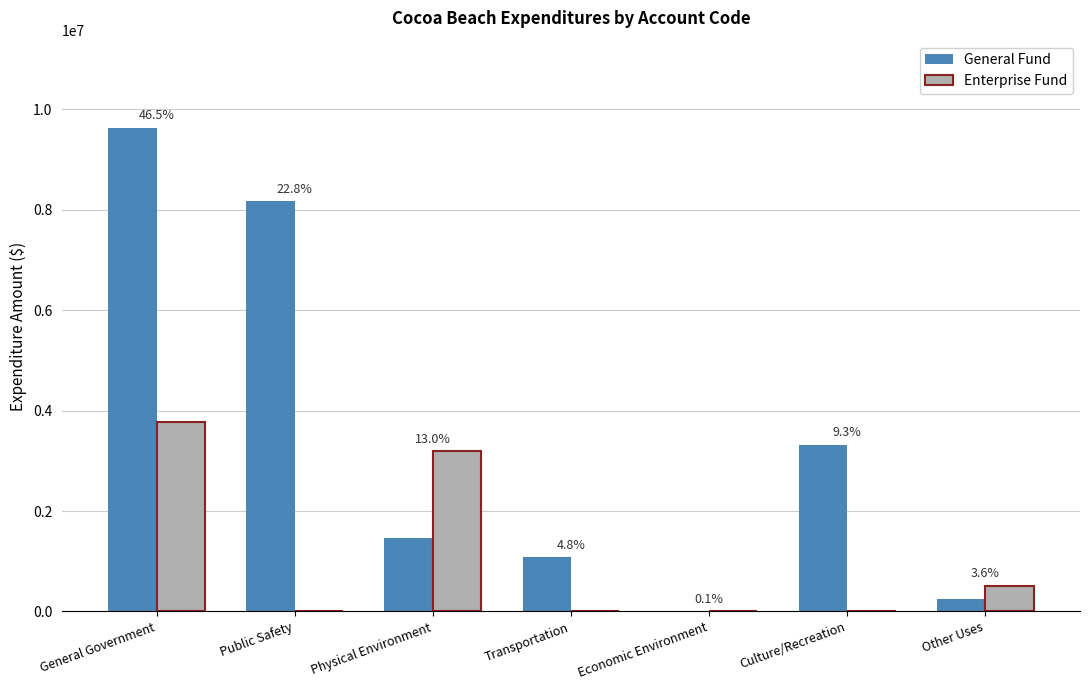

What is the maximum value for General Fund?

9631476